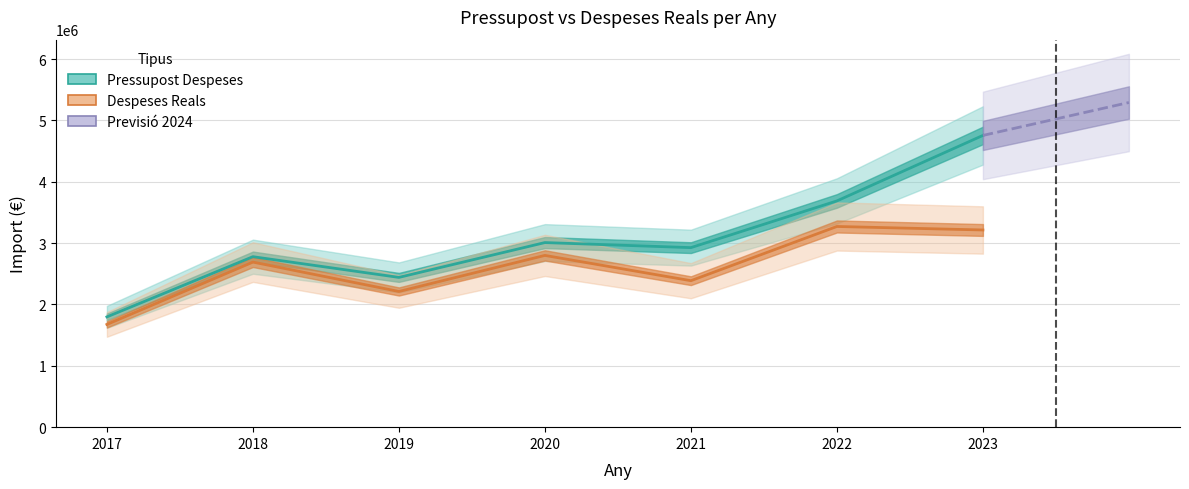

True or false: Pressupost Despeses and Despeses Reals intersect in this chart.

False